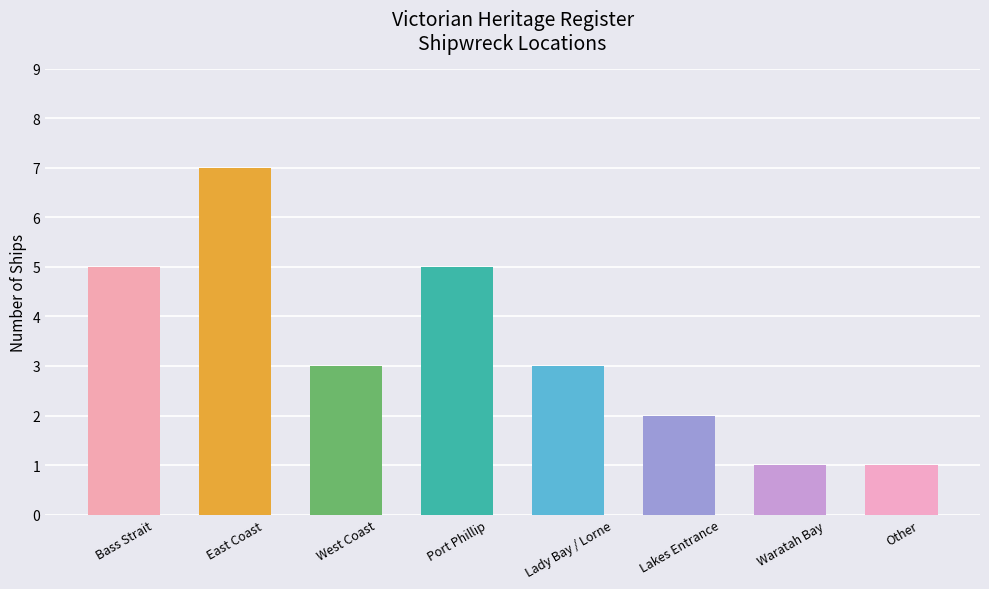

What is the maximum value shown in the chart?

7